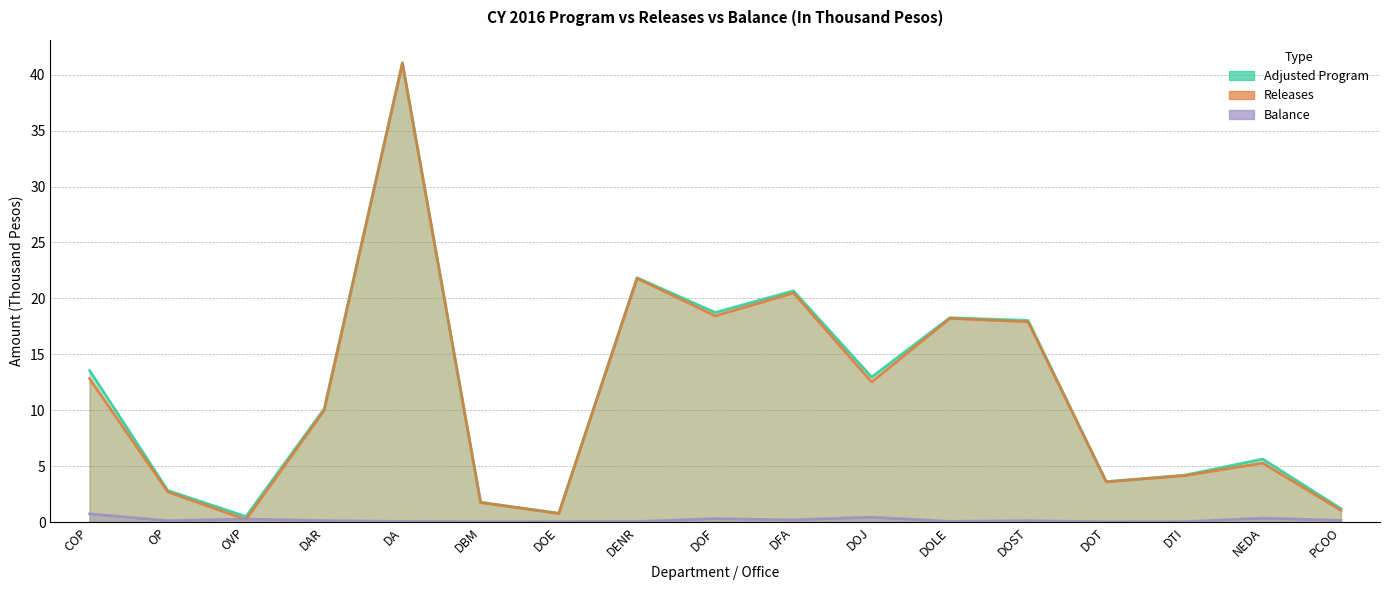

True or false: Adjusted Program and Releases intersect in this chart.

False